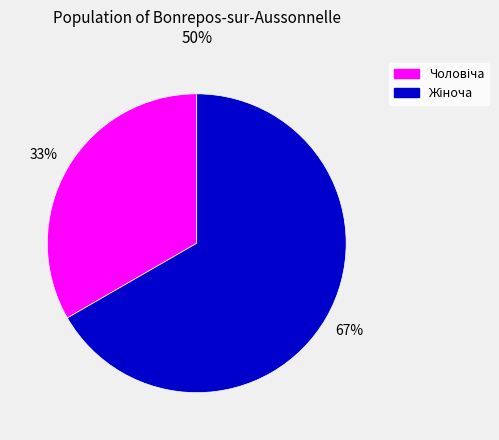

Count the number of slices in the pie.

2